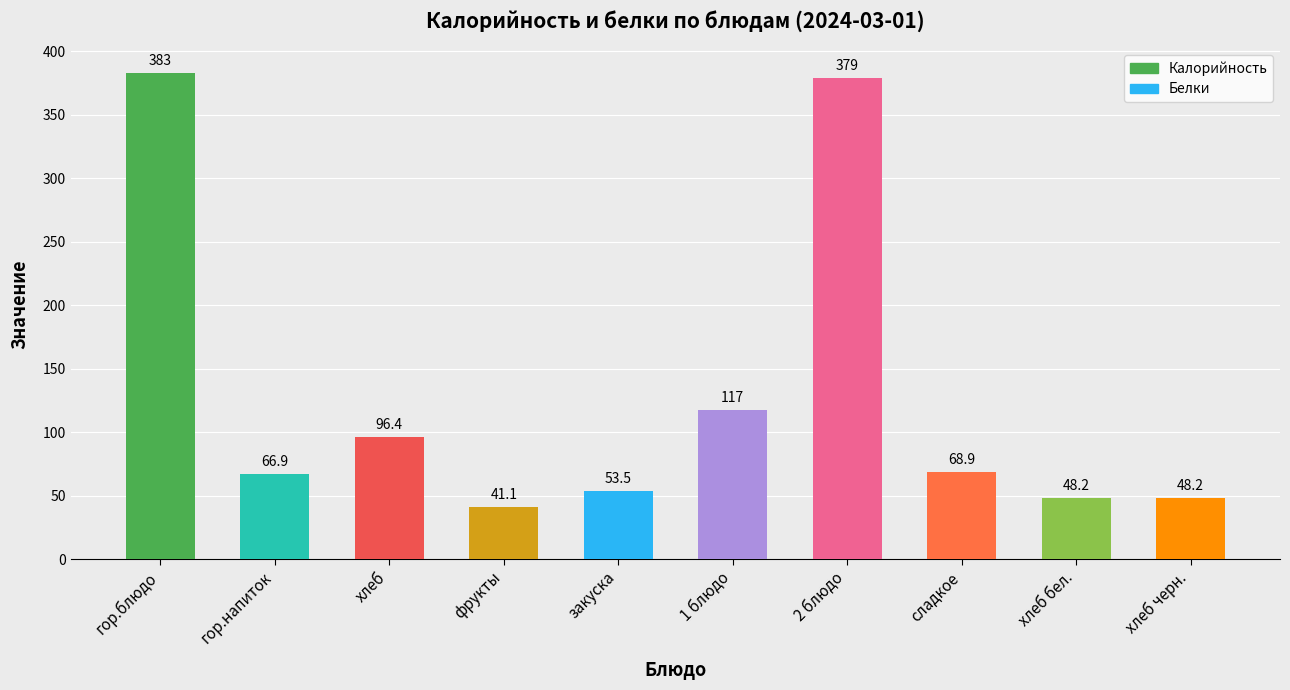

Where does the Белки series first go above 1?

гор.блюдо